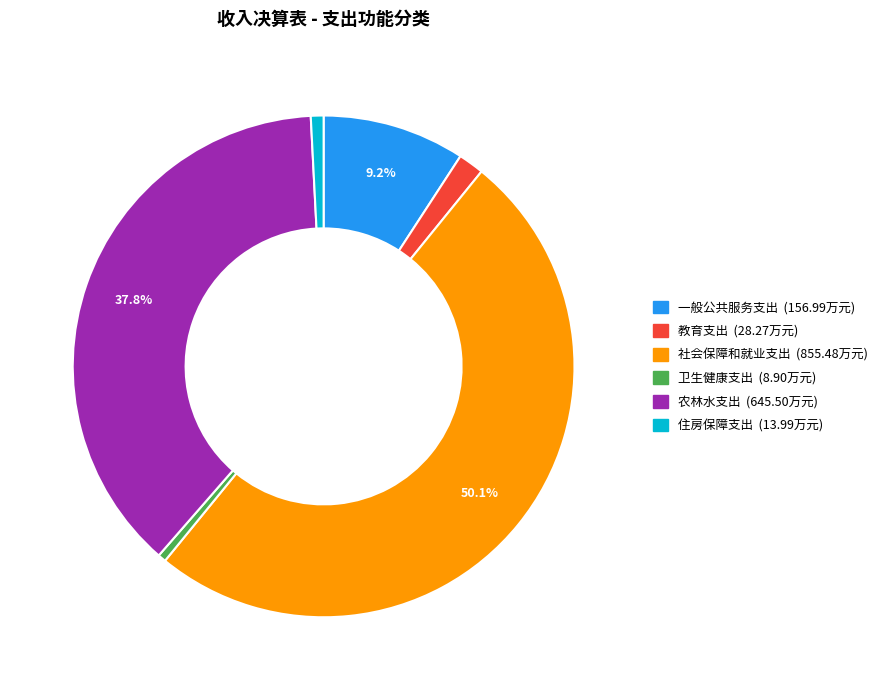

Count the number of slices in the pie.

6